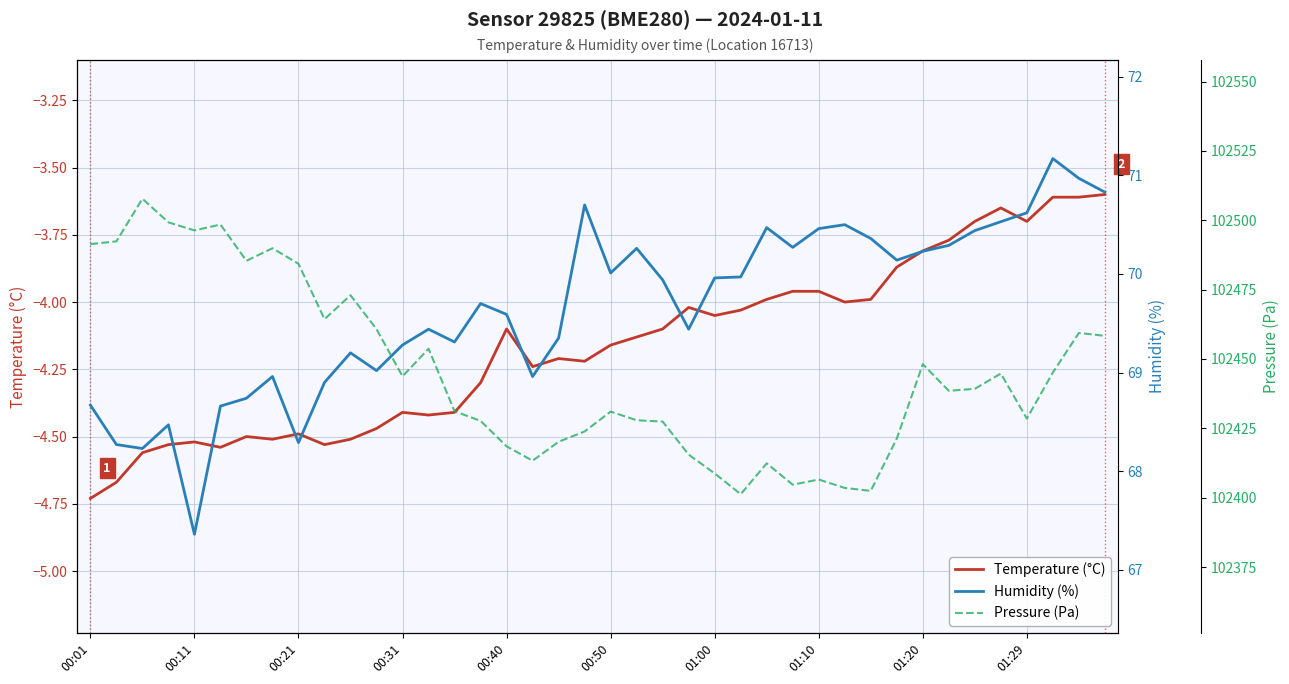

Is it true that Temperature (°C) equals -4.5 at 00:21?

True